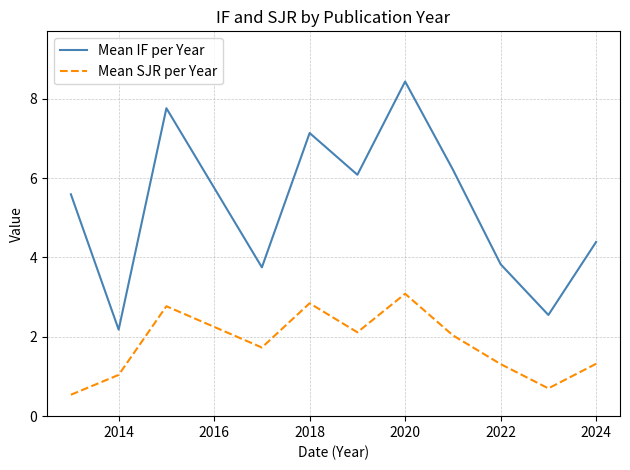

True or false: Mean SJR per Year and Mean IF per Year cross at least once.

False